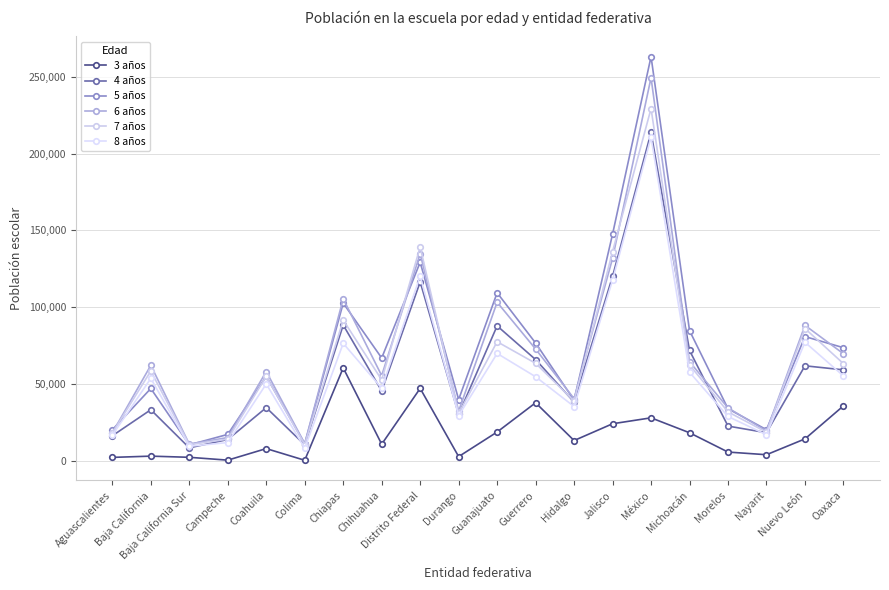

What is the maximum value shown in the chart?

263312